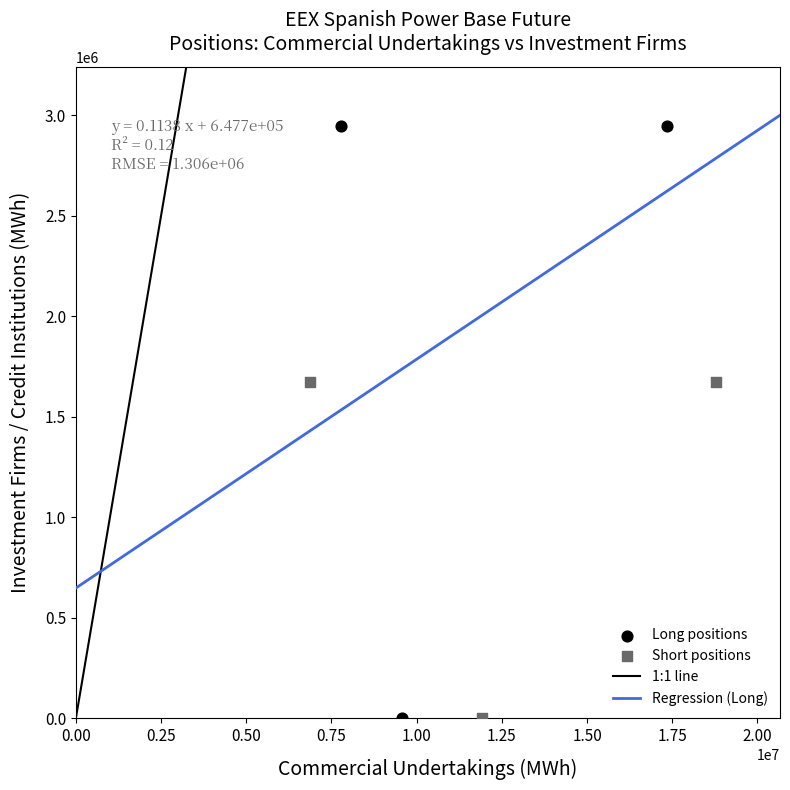

Which series has the largest Y range (max minus min)?

Long positions